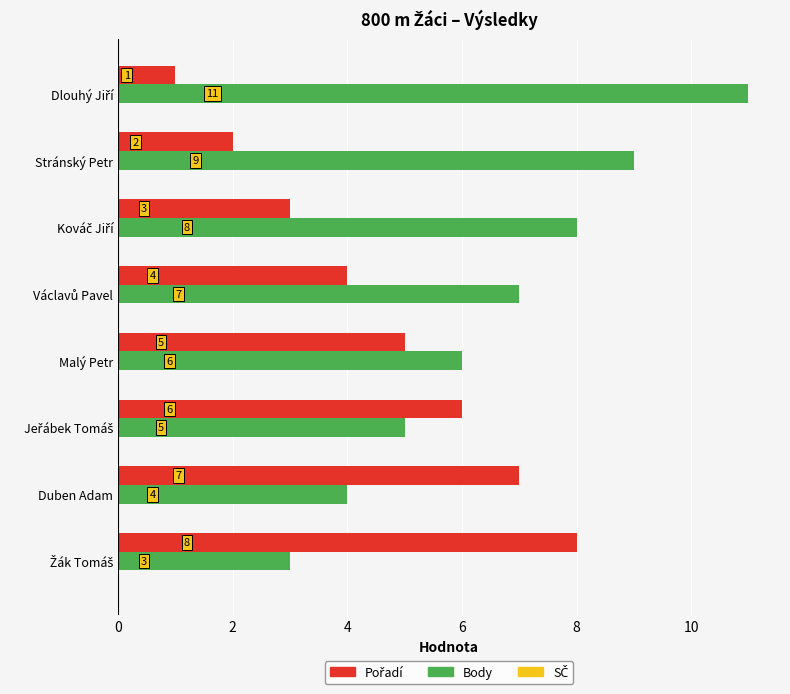

Which series has the widest spread of values?

Body